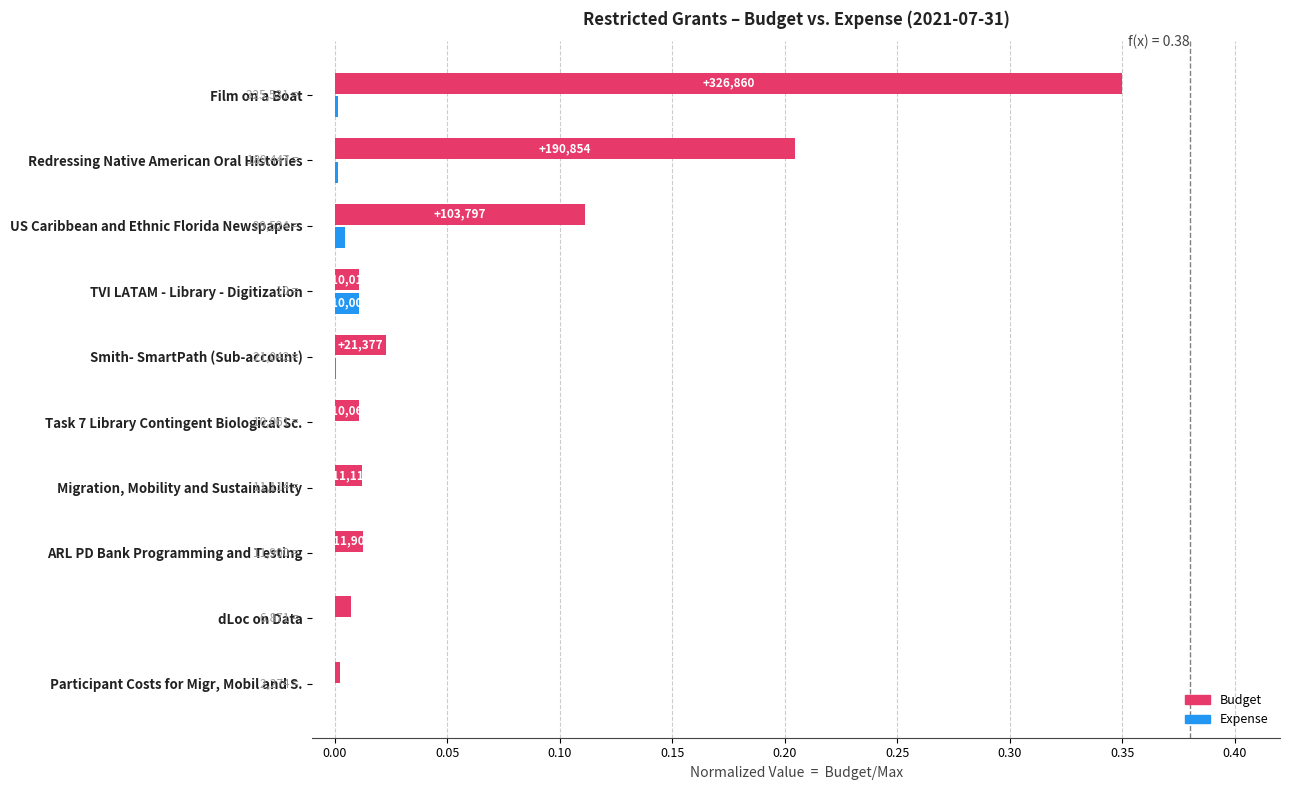

Is the value of Budget at Redressing Native American Oral Histories greater than the value of Expense at Smith- SmartPath (Sub-account)?

Yes